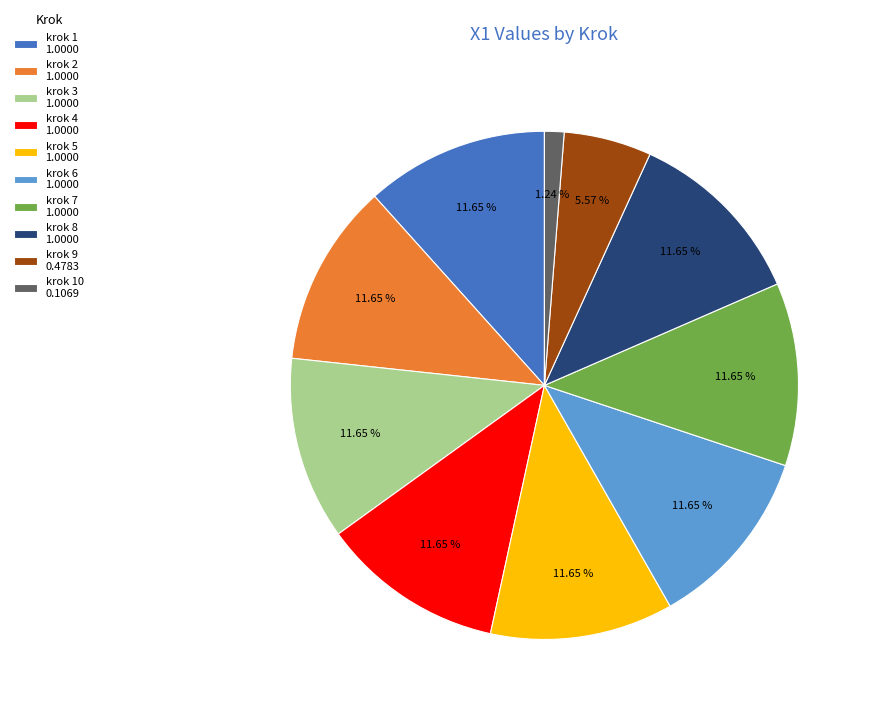

Does any single category account for the majority?

No